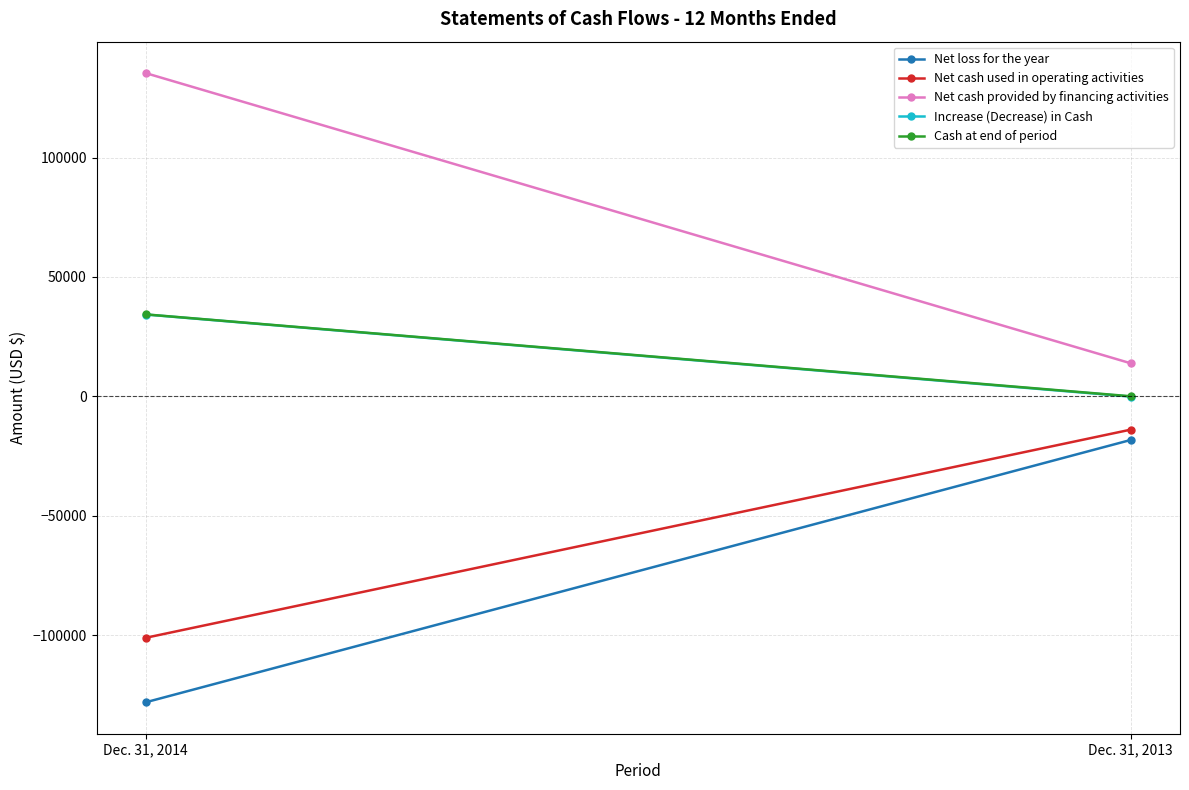

What is the value of the Net cash provided by financing activities point at the 1st from the left?

135330